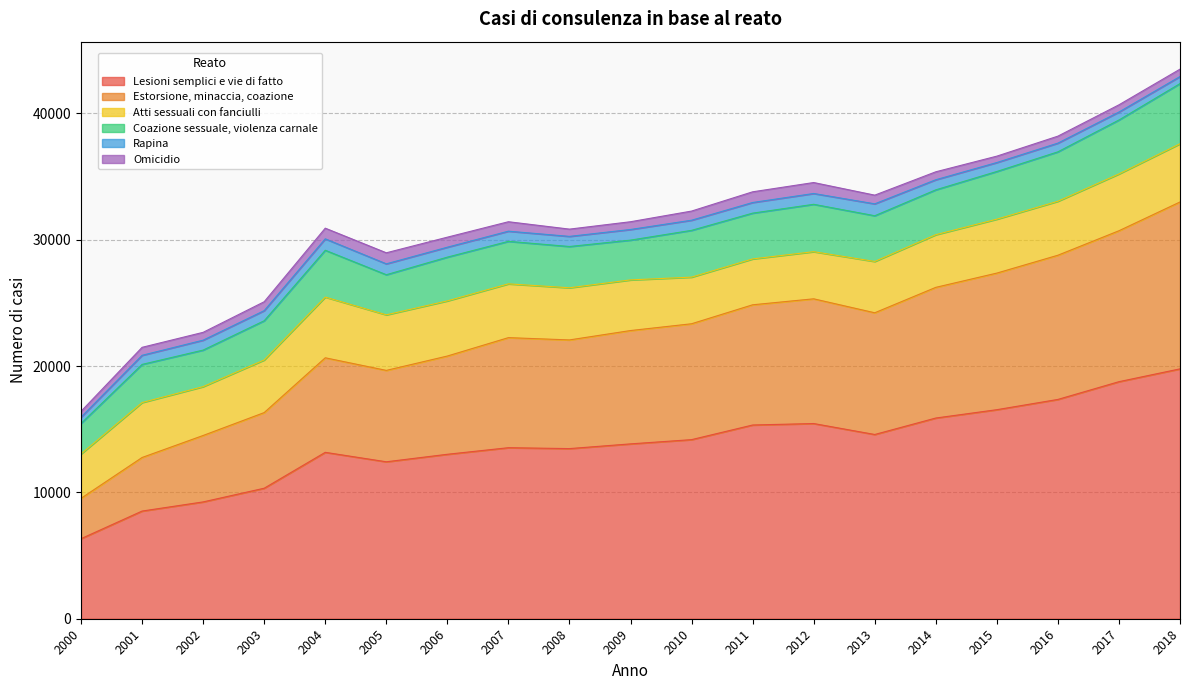

Is the value of Rapina at 2004 greater than the value of Estorsione, minaccia, coazione at 2010?

No